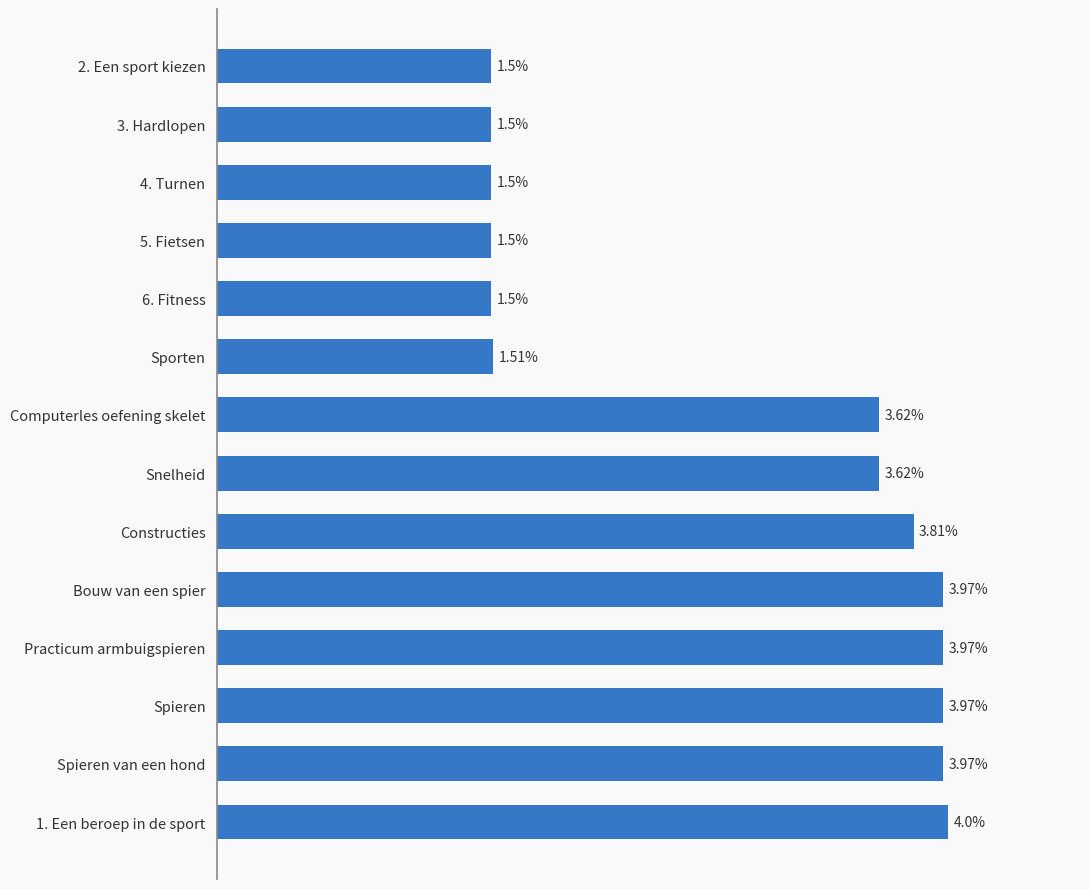

Does the chart contain any negative values?

No